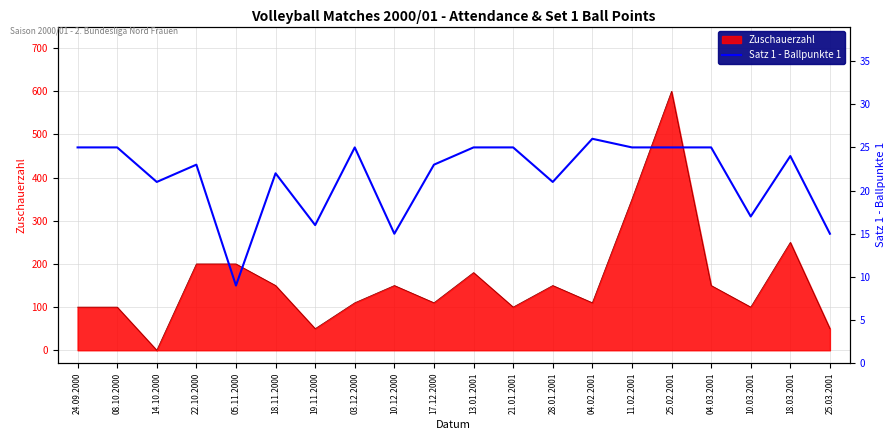

How many interior local valleys (lower than both neighbors) does the data have?

6